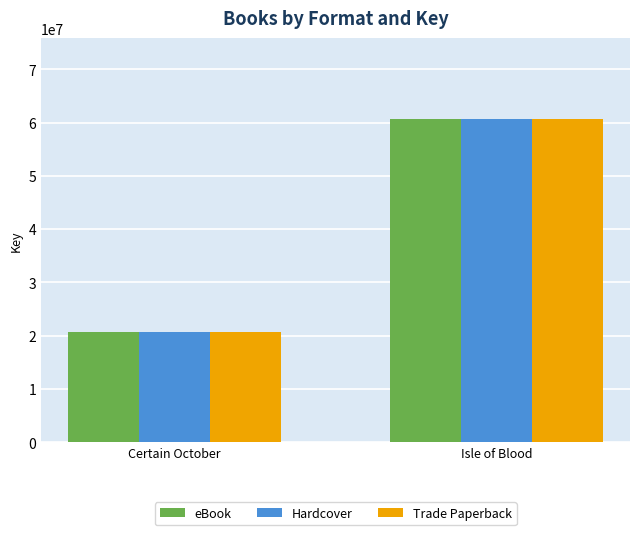

How many values in the Trade Paperback series are below 60672201?

1